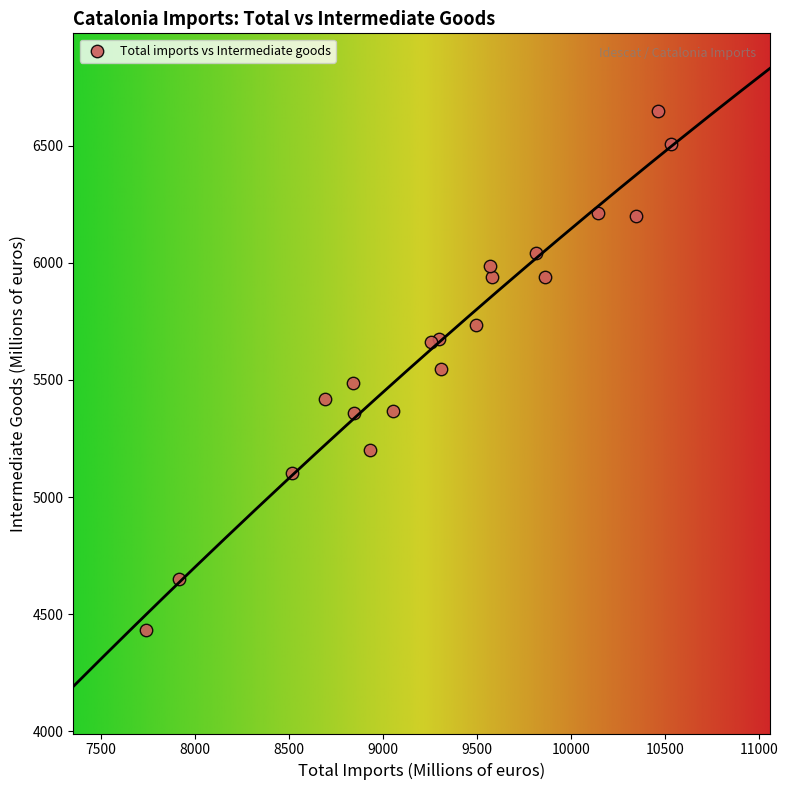

What is the range of Y values (max minus min)?

2214.1